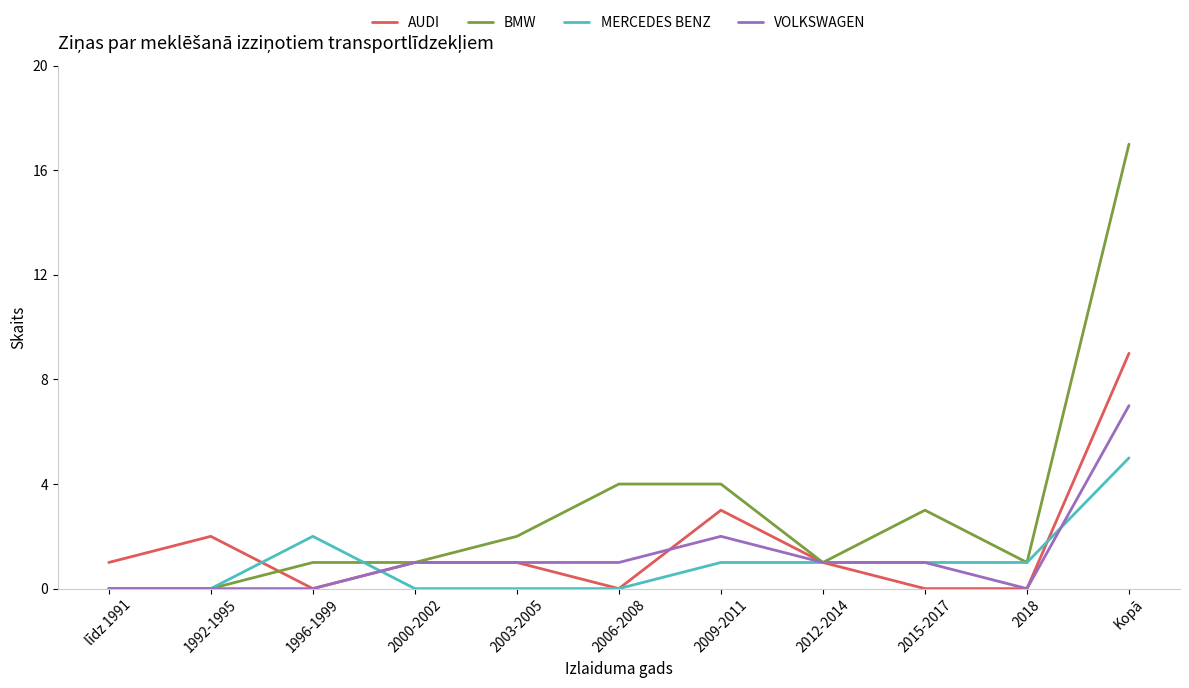

Is it true that BMW equals 2 at 2012-2014?

False